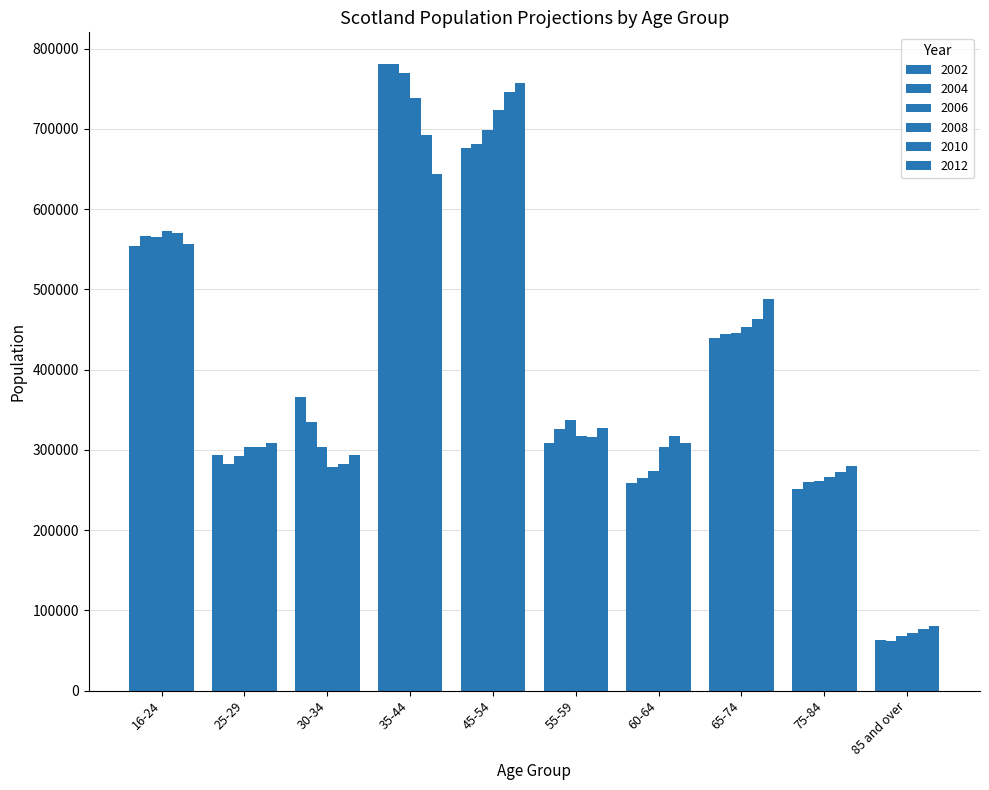

What is the label of the 9th bar from the right?

25-29